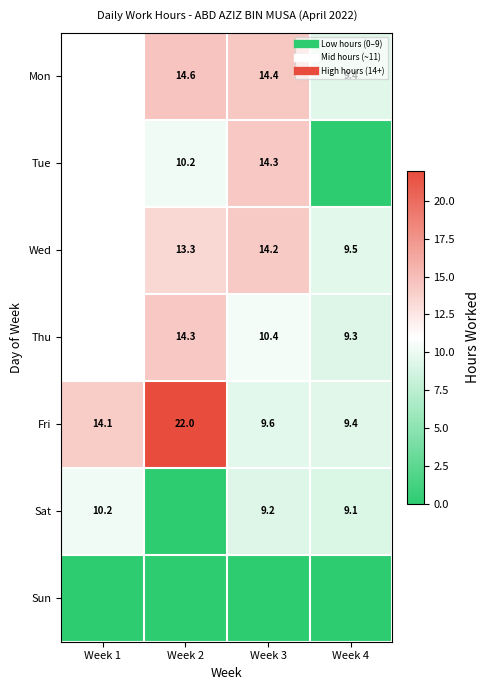

Is the value of Thu at Week 4 greater than the value of Wed at Week 2?

No